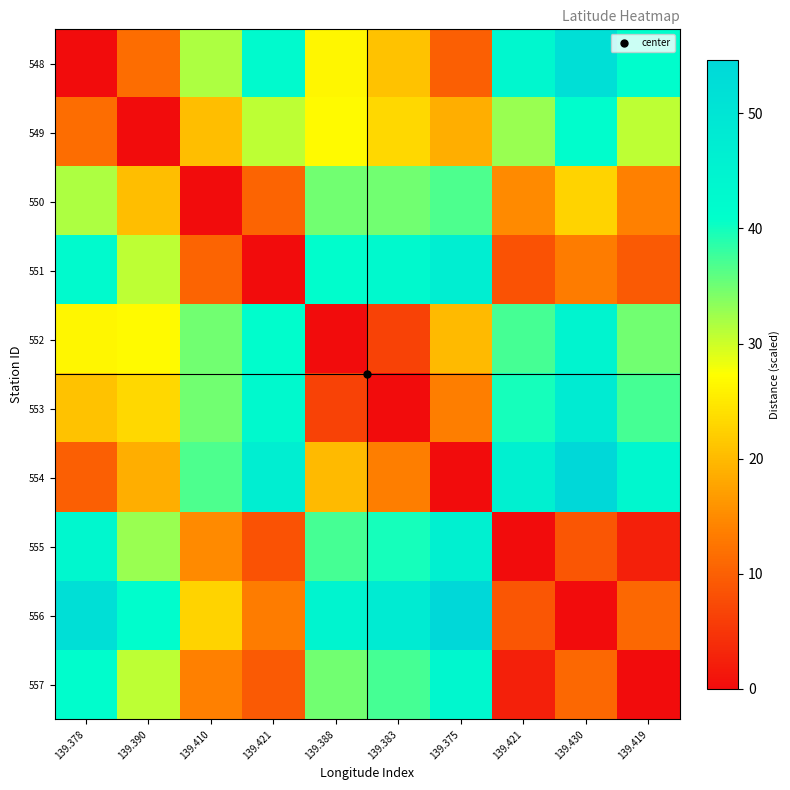

Rank the series by their maximum value, from lowest to highest.

550, 549, 557, 552, 555, 551, 553, 548, 554, 556